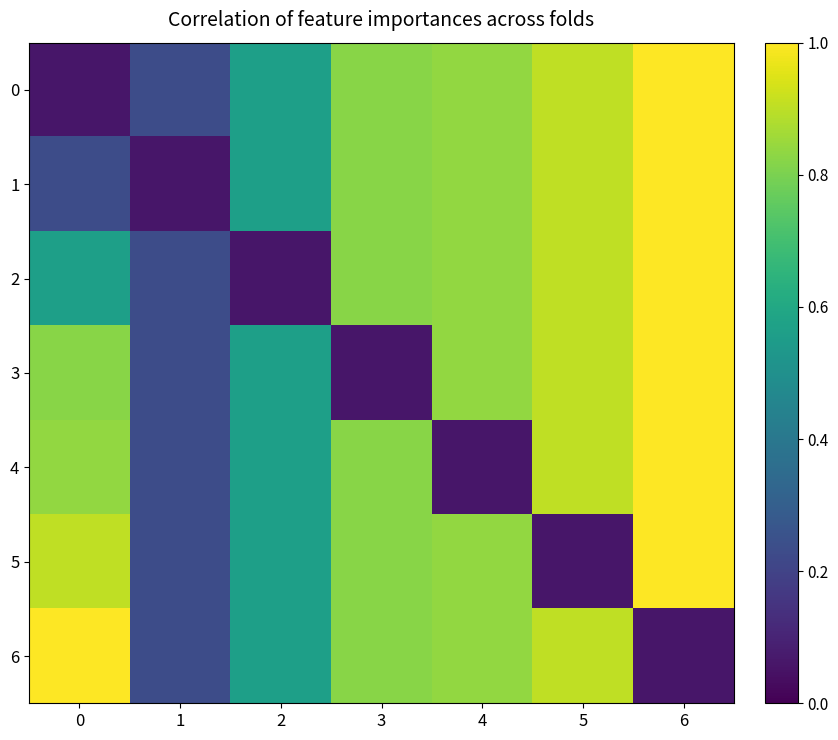

Reading left to right, list all the values displayed in this chart.

0: 0=0.1	1=0.2	2=0.6	3=0.8	4=0.8	5=0.9	6=1.0
1: 0=0.2	1=0.1	2=0.6	3=0.8	4=0.8	5=0.9	6=1.0
2: 0=0.6	1=0.2	2=0.1	3=0.8	4=0.8	5=0.9	6=1.0
3: 0=0.8	1=0.2	2=0.6	3=0.1	4=0.8	5=0.9	6=1.0
4: 0=0.8	1=0.2	2=0.6	3=0.8	4=0.1	5=0.9	6=1.0
5: 0=0.9	1=0.2	2=0.6	3=0.8	4=0.8	5=0.1	6=1.0
6: 0=1.0	1=0.2	2=0.6	3=0.8	4=0.8	5=0.9	6=0.1